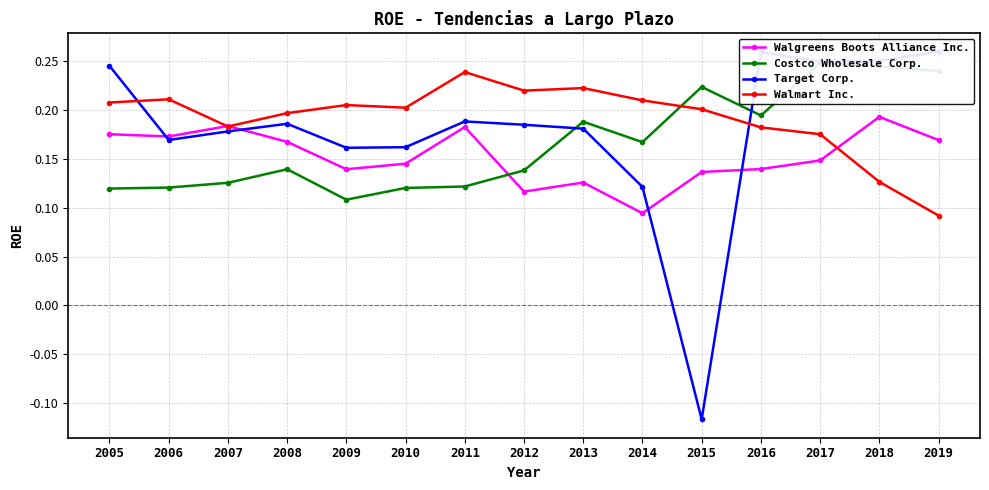

Between 2010 and 2015, which series saw the biggest shift?

Target Corp.